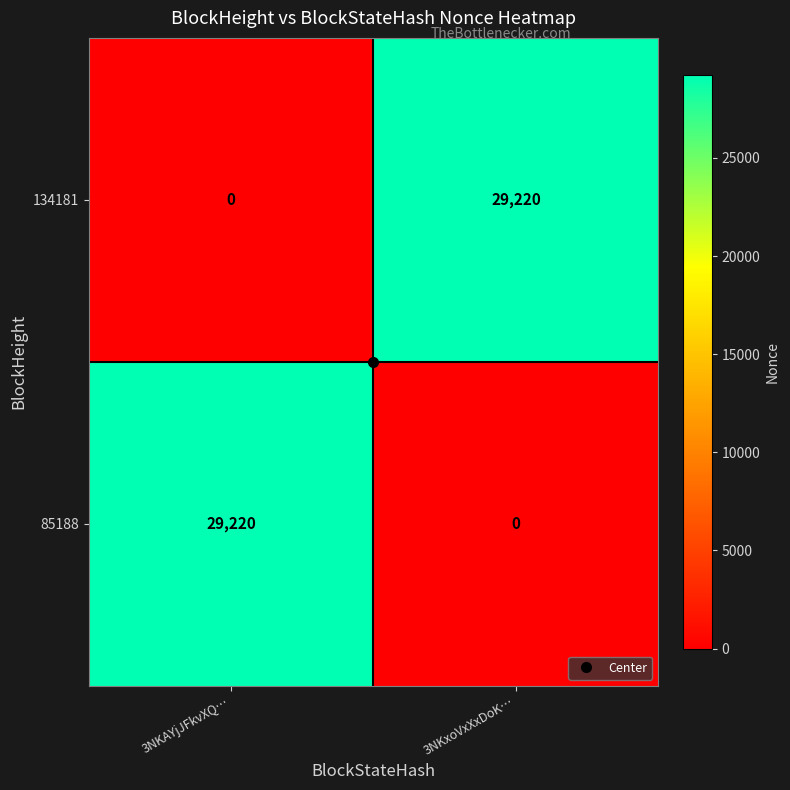

What is the maximum value for 85188?

29220